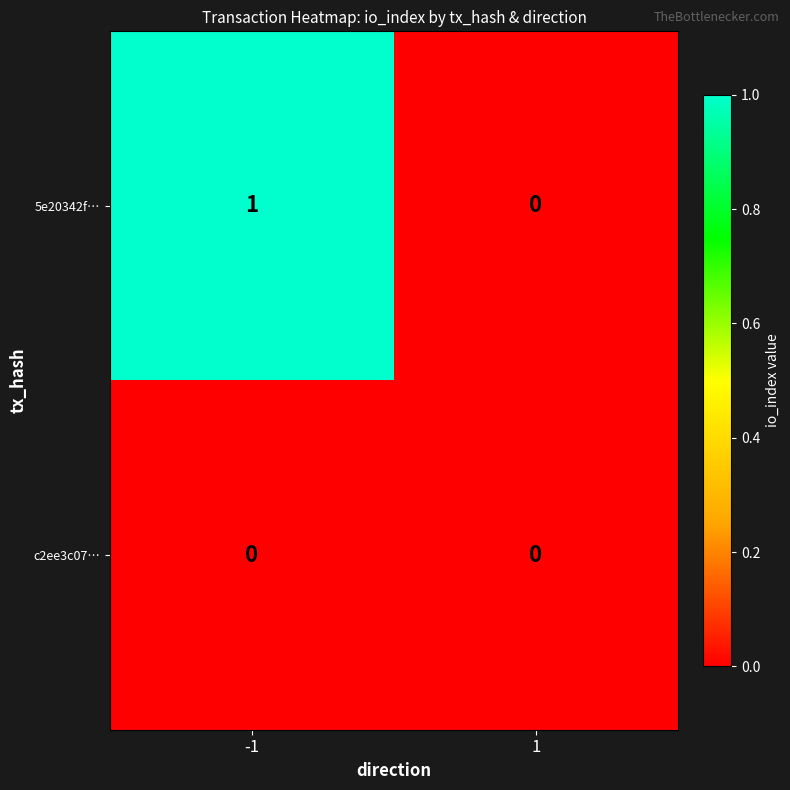

Reading left to right, transcribe all the data shown in this chart.

5e20342f…: -1=1	1=0
c2ee3c07…: -1=0	1=0